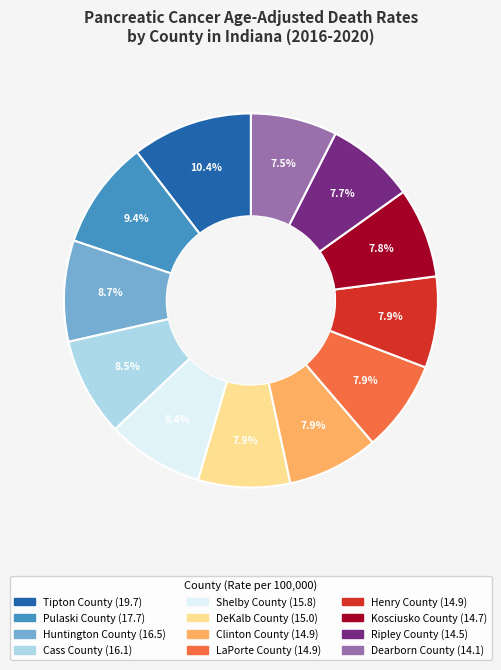

Do Shelby County and Ripley County together represent more than half of the pie?

No